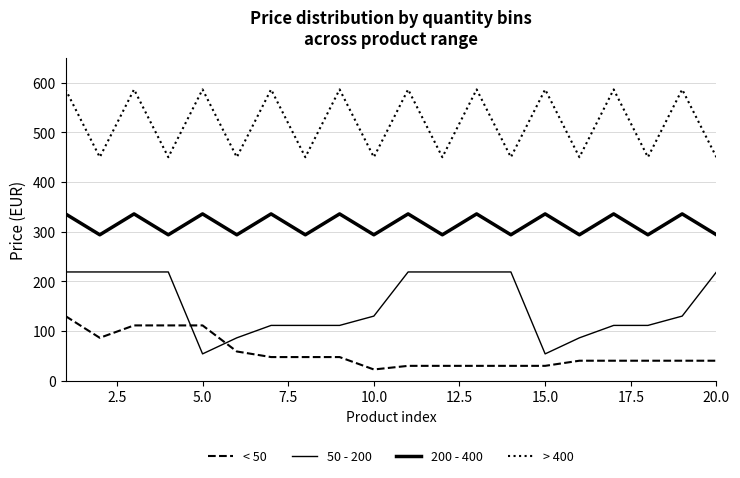

True or false: < 50 has more than 0 interior local peaks.

False